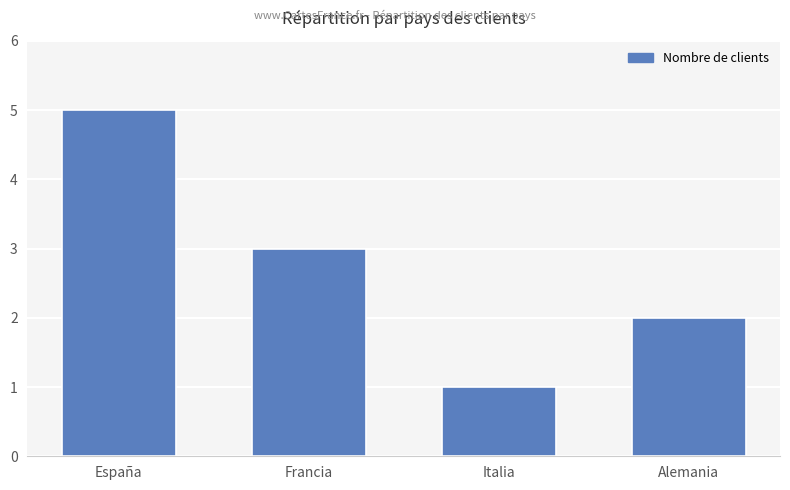

Approximately how many times larger is the value at España compared to Alemania?

2.5